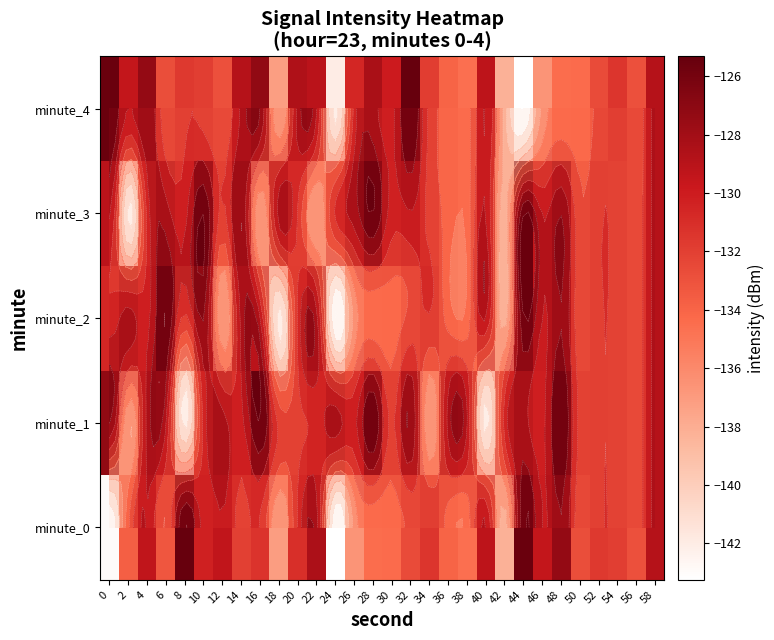

What is the total value across all series at 0?

-655.3